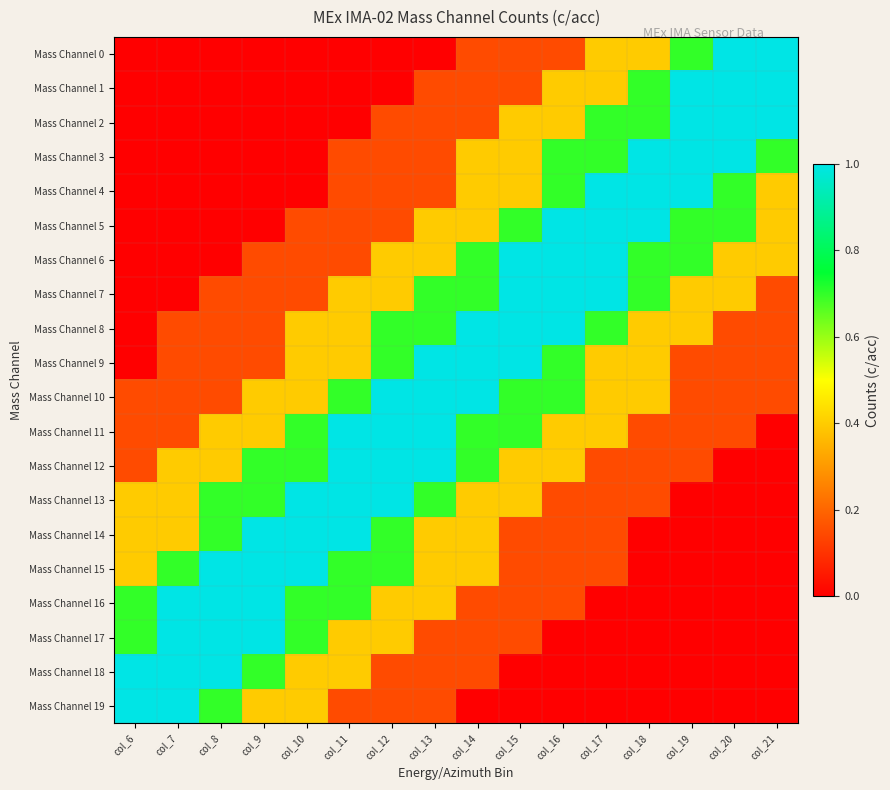

Reading left to right, extract all data points from this chart.

Mass Channel 0: col_6=0.0	col_7=0.0	col_8=0.0	col_9=0.0	col_10=0.0	col_11=0.0	col_12=0.0	col_13=0.0	col_14=0.1	col_15=0.1	col_16=0.1	col_17=0.4	col_18=0.4	col_19=0.7	col_20=1.0	col_21=1.0
Mass Channel 1: col_6=0.0	col_7=0.0	col_8=0.0	col_9=0.0	col_10=0.0	col_11=0.0	col_12=0.0	col_13=0.1	col_14=0.1	col_15=0.1	col_16=0.4	col_17=0.4	col_18=0.7	col_19=1.0	col_20=1.0	col_21=1.0
Mass Channel 2: col_6=0.0	col_7=0.0	col_8=0.0	col_9=0.0	col_10=0.0	col_11=0.0	col_12=0.1	col_13=0.1	col_14=0.1	col_15=0.4	col_16=0.4	col_17=0.7	col_18=0.7	col_19=1.0	col_20=1.0	col_21=1.0
Mass Channel 3: col_6=0.0	col_7=0.0	col_8=0.0	col_9=0.0	col_10=0.0	col_11=0.1	col_12=0.1	col_13=0.1	col_14=0.4	col_15=0.4	col_16=0.7	col_17=0.7	col_18=1.0	col_19=1.0	col_20=1.0	col_21=0.7
Mass Channel 4: col_6=0.0	col_7=0.0	col_8=0.0	col_9=0.0	col_10=0.0	col_11=0.1	col_12=0.1	col_13=0.1	col_14=0.4	col_15=0.4	col_16=0.7	col_17=1.0	col_18=1.0	col_19=1.0	col_20=0.7	col_21=0.4
Mass Channel 5: col_6=0.0	col_7=0.0	col_8=0.0	col_9=0.0	col_10=0.1	col_11=0.1	col_12=0.1	col_13=0.4	col_14=0.4	col_15=0.7	col_16=1.0	col_17=1.0	col_18=1.0	col_19=0.7	col_20=0.7	col_21=0.4
Mass Channel 6: col_6=0.0	col_7=0.0	col_8=0.0	col_9=0.1	col_10=0.1	col_11=0.1	col_12=0.4	col_13=0.4	col_14=0.7	col_15=1.0	col_16=1.0	col_17=1.0	col_18=0.7	col_19=0.7	col_20=0.4	col_21=0.4
Mass Channel 7: col_6=0.0	col_7=0.0	col_8=0.1	col_9=0.1	col_10=0.1	col_11=0.4	col_12=0.4	col_13=0.7	col_14=0.7	col_15=1.0	col_16=1.0	col_17=1.0	col_18=0.7	col_19=0.4	col_20=0.4	col_21=0.1
Mass Channel 8: col_6=0.0	col_7=0.1	col_8=0.1	col_9=0.1	col_10=0.4	col_11=0.4	col_12=0.7	col_13=0.7	col_14=1.0	col_15=1.0	col_16=1.0	col_17=0.7	col_18=0.4	col_19=0.4	col_20=0.1	col_21=0.1
Mass Channel 9: col_6=0.0	col_7=0.1	col_8=0.1	col_9=0.1	col_10=0.4	col_11=0.4	col_12=0.7	col_13=1.0	col_14=1.0	col_15=1.0	col_16=0.7	col_17=0.4	col_18=0.4	col_19=0.1	col_20=0.1	col_21=0.1
Mass Channel 10: col_6=0.1	col_7=0.1	col_8=0.1	col_9=0.4	col_10=0.4	col_11=0.7	col_12=1.0	col_13=1.0	col_14=1.0	col_15=0.7	col_16=0.7	col_17=0.4	col_18=0.4	col_19=0.1	col_20=0.1	col_21=0.1
Mass Channel 11: col_6=0.1	col_7=0.1	col_8=0.4	col_9=0.4	col_10=0.7	col_11=1.0	col_12=1.0	col_13=1.0	col_14=0.7	col_15=0.7	col_16=0.4	col_17=0.4	col_18=0.1	col_19=0.1	col_20=0.1	col_21=0.0
Mass Channel 12: col_6=0.1	col_7=0.4	col_8=0.4	col_9=0.7	col_10=0.7	col_11=1.0	col_12=1.0	col_13=1.0	col_14=0.7	col_15=0.4	col_16=0.4	col_17=0.1	col_18=0.1	col_19=0.1	col_20=0.0	col_21=0.0
Mass Channel 13: col_6=0.4	col_7=0.4	col_8=0.7	col_9=0.7	col_10=1.0	col_11=1.0	col_12=1.0	col_13=0.7	col_14=0.4	col_15=0.4	col_16=0.1	col_17=0.1	col_18=0.1	col_19=0.0	col_20=0.0	col_21=0.0
Mass Channel 14: col_6=0.4	col_7=0.4	col_8=0.7	col_9=1.0	col_10=1.0	col_11=1.0	col_12=0.7	col_13=0.4	col_14=0.4	col_15=0.1	col_16=0.1	col_17=0.1	col_18=0.0	col_19=0.0	col_20=0.0	col_21=0.0
Mass Channel 15: col_6=0.4	col_7=0.7	col_8=1.0	col_9=1.0	col_10=1.0	col_11=0.7	col_12=0.7	col_13=0.4	col_14=0.4	col_15=0.1	col_16=0.1	col_17=0.1	col_18=0.0	col_19=0.0	col_20=0.0	col_21=0.0
Mass Channel 16: col_6=0.7	col_7=1.0	col_8=1.0	col_9=1.0	col_10=0.7	col_11=0.7	col_12=0.4	col_13=0.4	col_14=0.1	col_15=0.1	col_16=0.1	col_17=0.0	col_18=0.0	col_19=0.0	col_20=0.0	col_21=0.0
Mass Channel 17: col_6=0.7	col_7=1.0	col_8=1.0	col_9=1.0	col_10=0.7	col_11=0.4	col_12=0.4	col_13=0.1	col_14=0.1	col_15=0.1	col_16=0.0	col_17=0.0	col_18=0.0	col_19=0.0	col_20=0.0	col_21=0.0
Mass Channel 18: col_6=1.0	col_7=1.0	col_8=1.0	col_9=0.7	col_10=0.4	col_11=0.4	col_12=0.1	col_13=0.1	col_14=0.1	col_15=0.0	col_16=0.0	col_17=0.0	col_18=0.0	col_19=0.0	col_20=0.0	col_21=0.0
Mass Channel 19: col_6=1.0	col_7=1.0	col_8=0.7	col_9=0.4	col_10=0.4	col_11=0.1	col_12=0.1	col_13=0.1	col_14=0.0	col_15=0.0	col_16=0.0	col_17=0.0	col_18=0.0	col_19=0.0	col_20=0.0	col_21=0.0